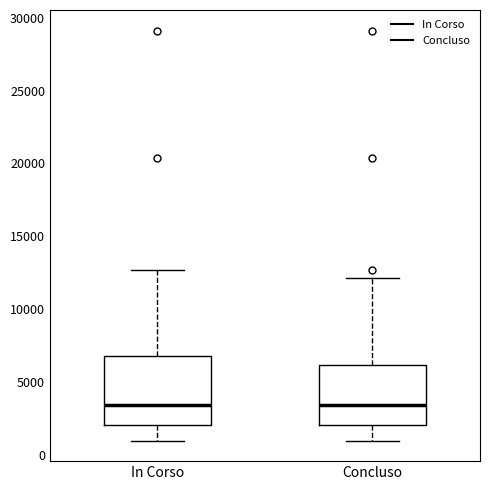

Reading left to right, transcribe this box plot: for each box, give where its median line is, the range the box spans, and where its two whiskers end, as read against the y-axis. The values are not printed on the chart, so give them approximately, as read against the axis.

In Corso: median 3500, box 2000 to 7000, whiskers 1000 to 12500
Concluso: median 3500, box 2000 to 6000, whiskers 1000 to 12000